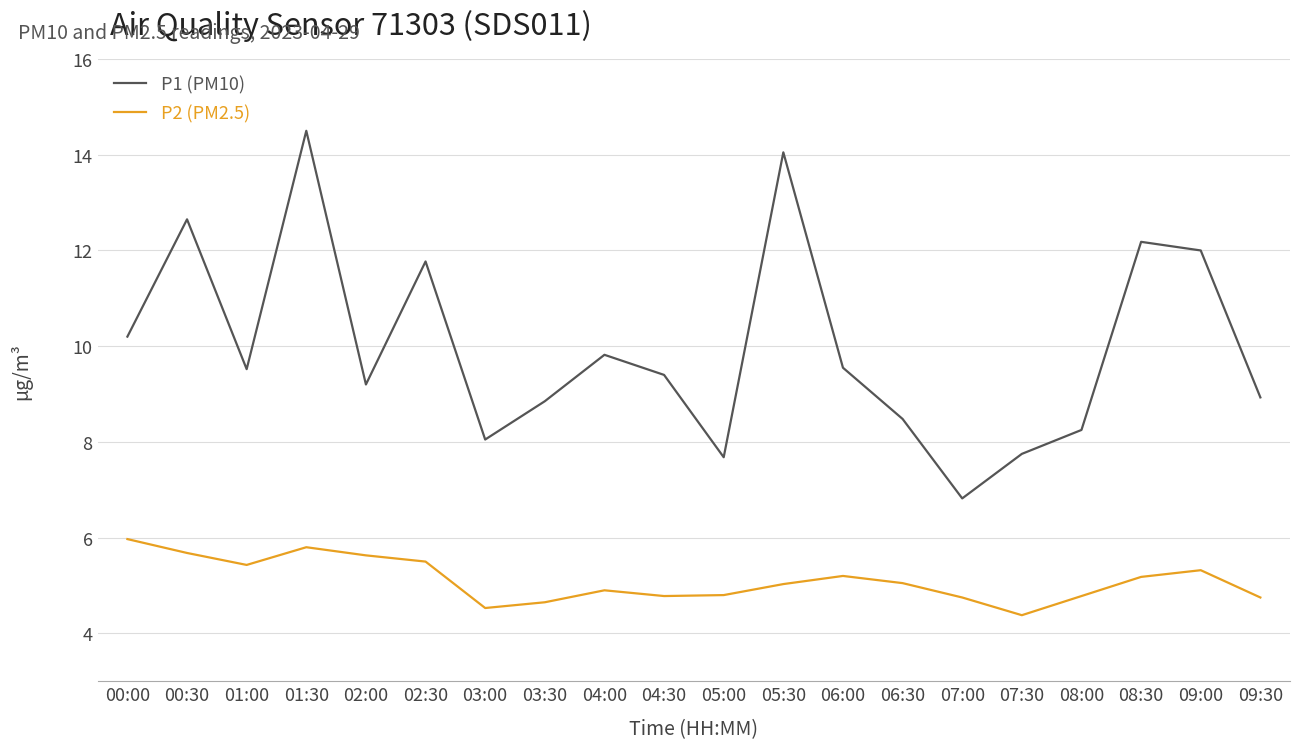

Is it true that P1 (PM10) equals 2.3 at 06:00?

False